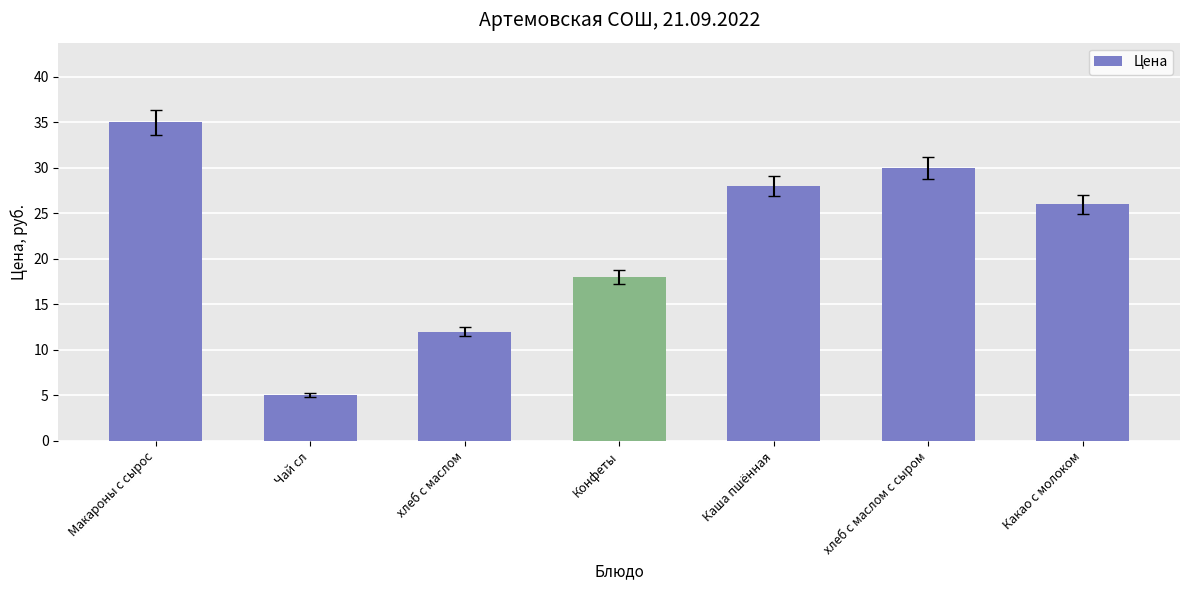

What is the average value?

22